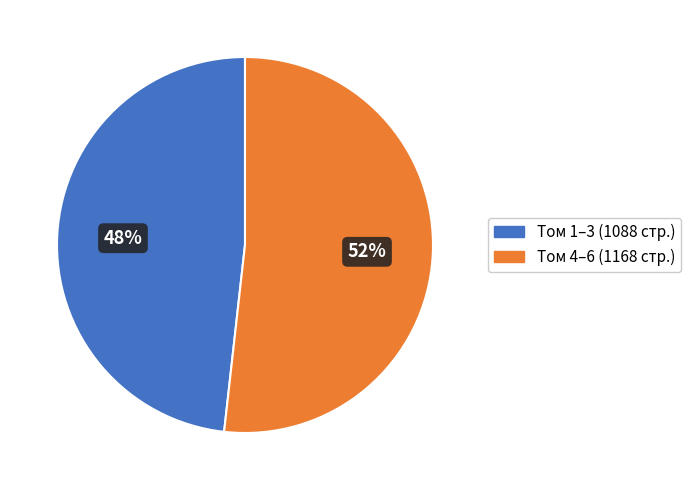

Does any single category account for the majority?

Yes